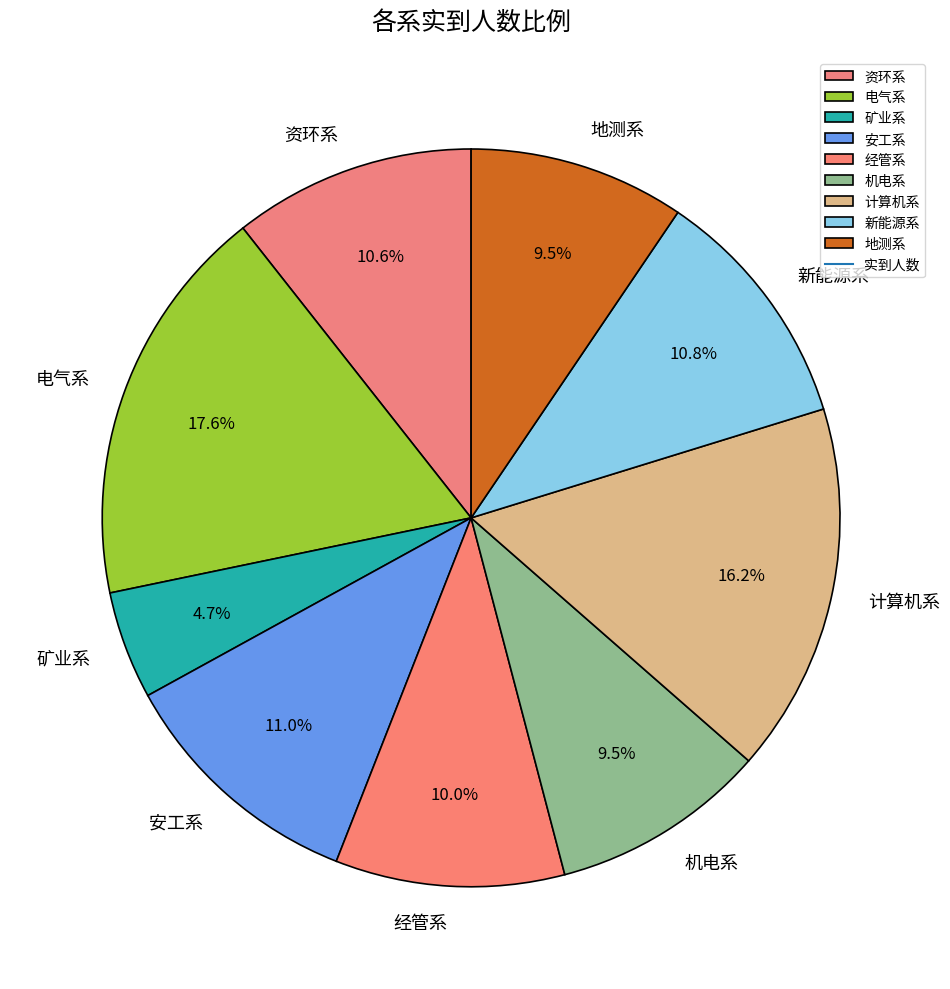

Approximately how many times larger is the value at 新能源系 compared to 机电系?

1.1